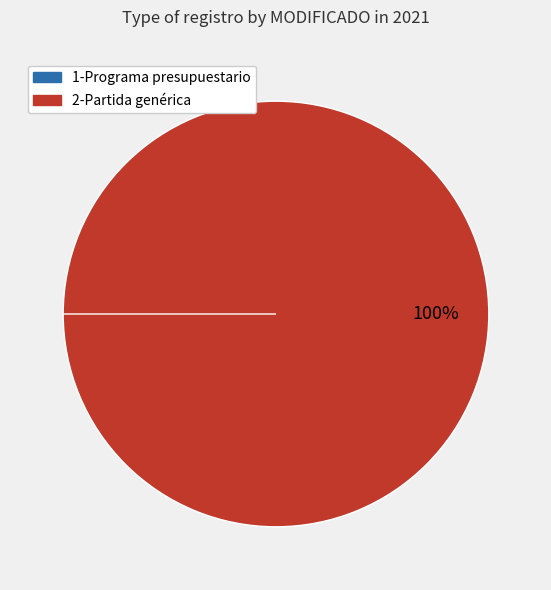

Rank the categories by value from highest to lowest.

2-Partida genérica, 1-Programa presupuestario